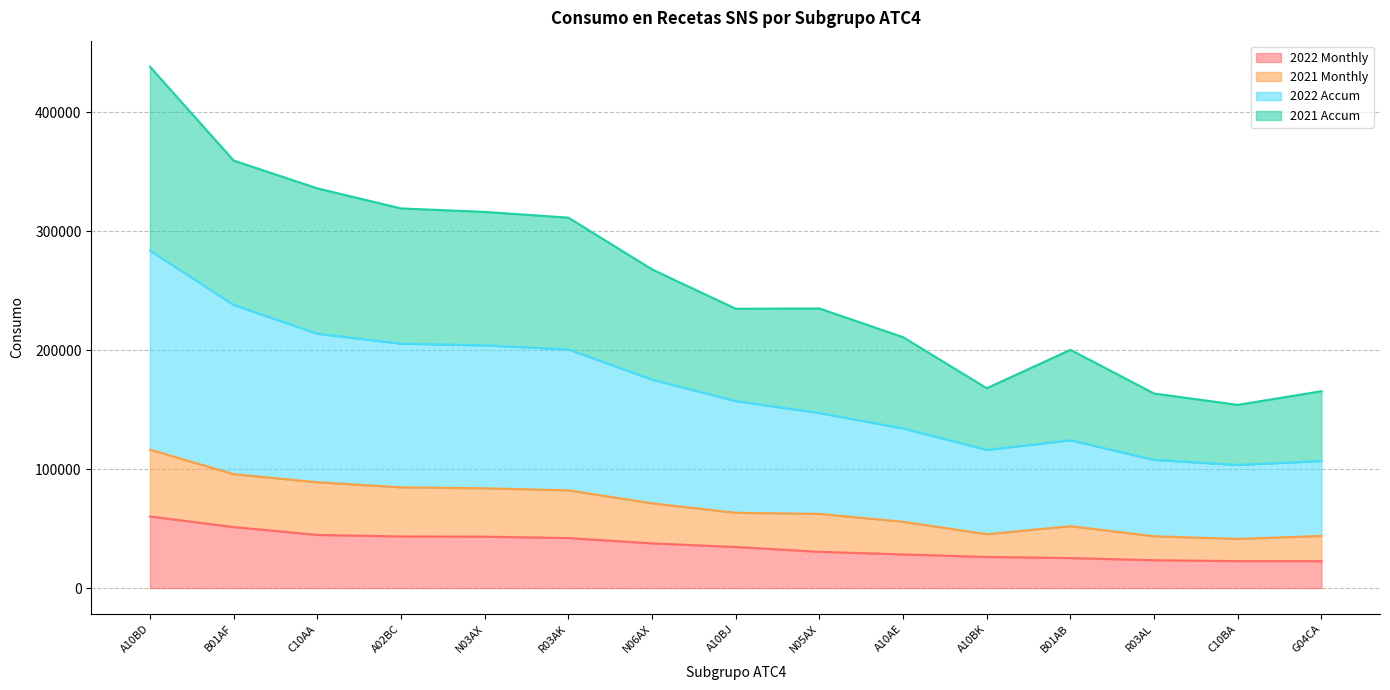

What is the total value across all series at A02BC?

319090.5